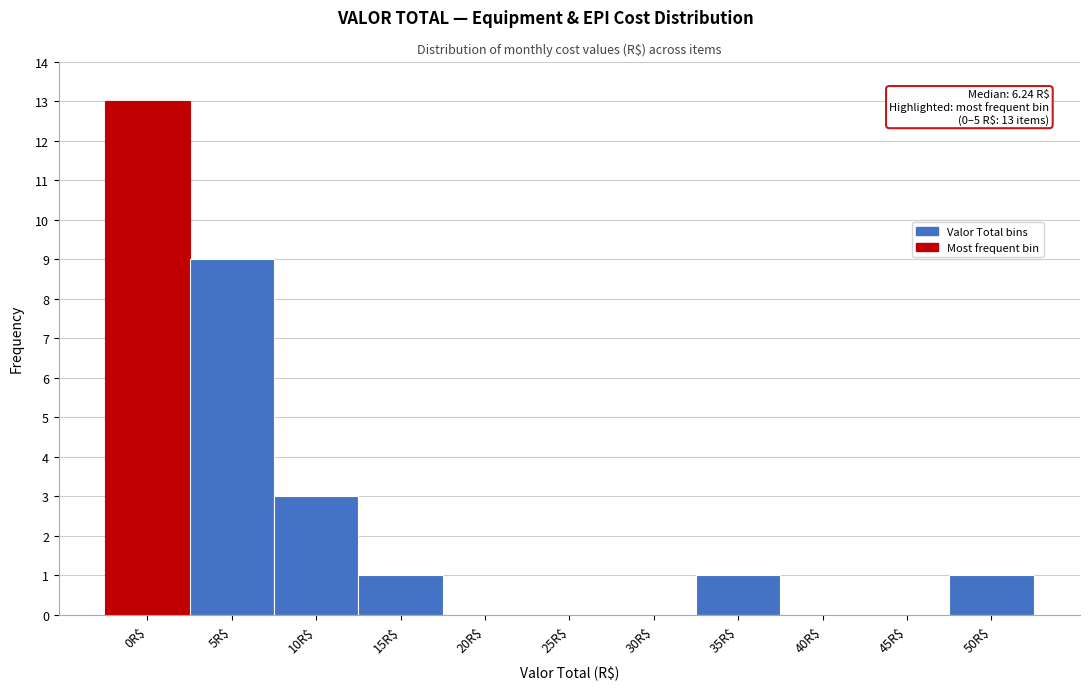

What is the maximum value shown in the chart?

13